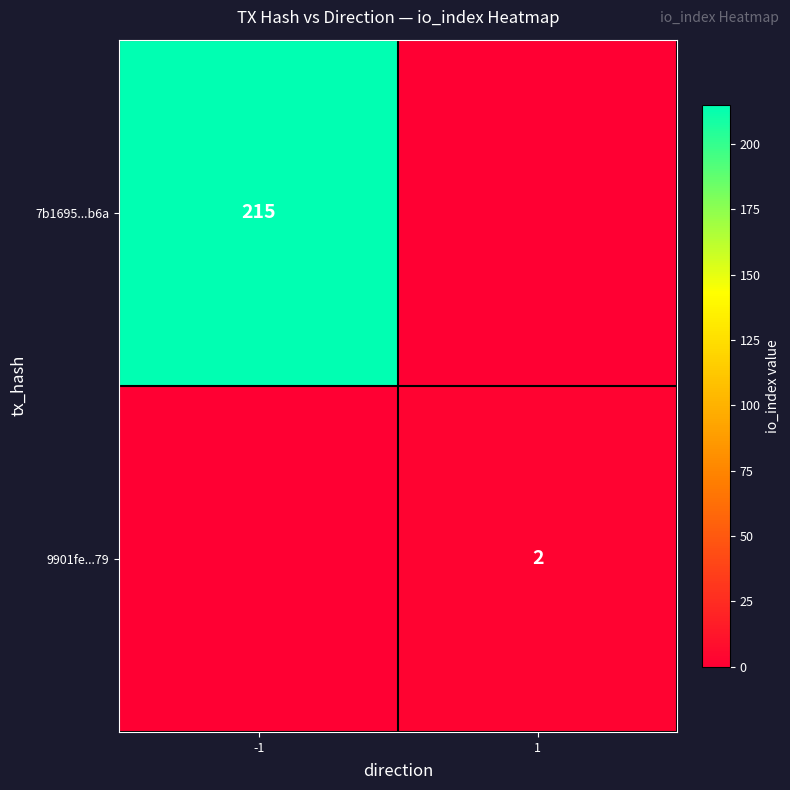

Is the value of 9901fe...79 at 1 greater than the value of 7b1695...b6a at -1?

No